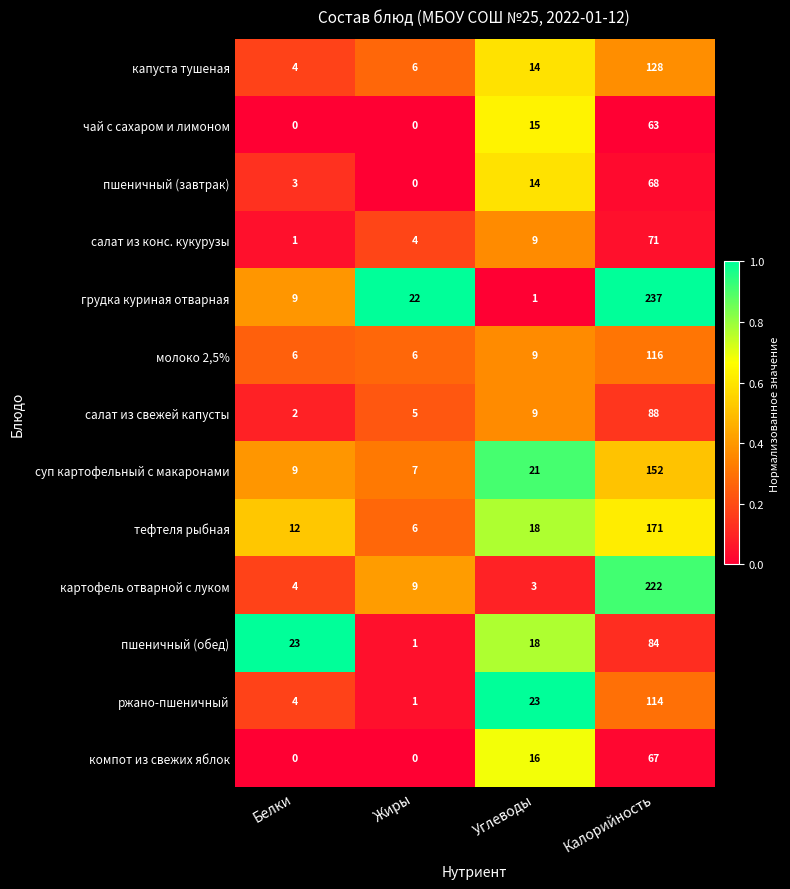

What is the sum of all пшеничный (завтрак) values?

85